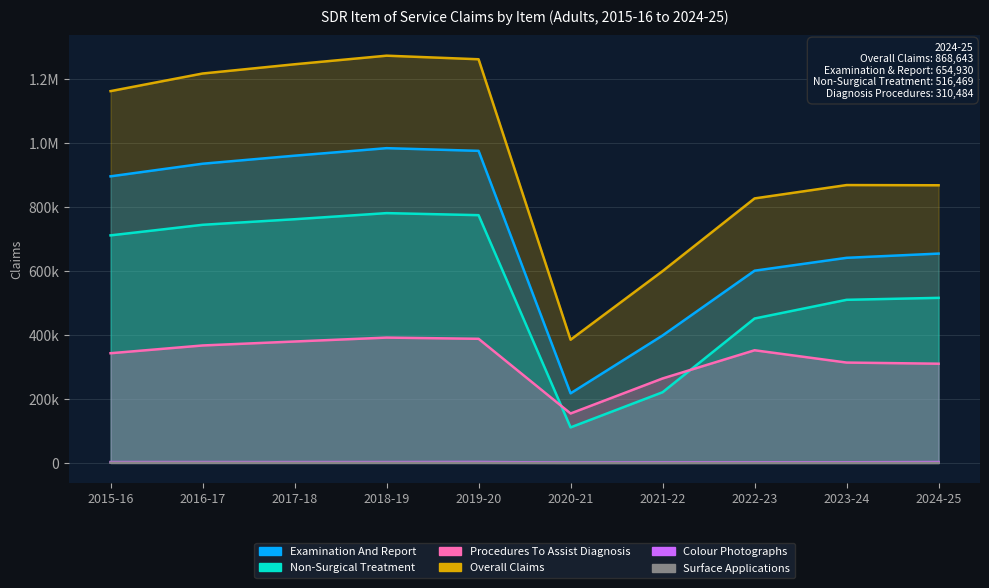

List the series in order of their peak value, highest first.

Overall Claims, Examination And Report, Non-Surgical Treatment, Procedures To Assist Diagnosis, Colour Photographs, Surface Applications